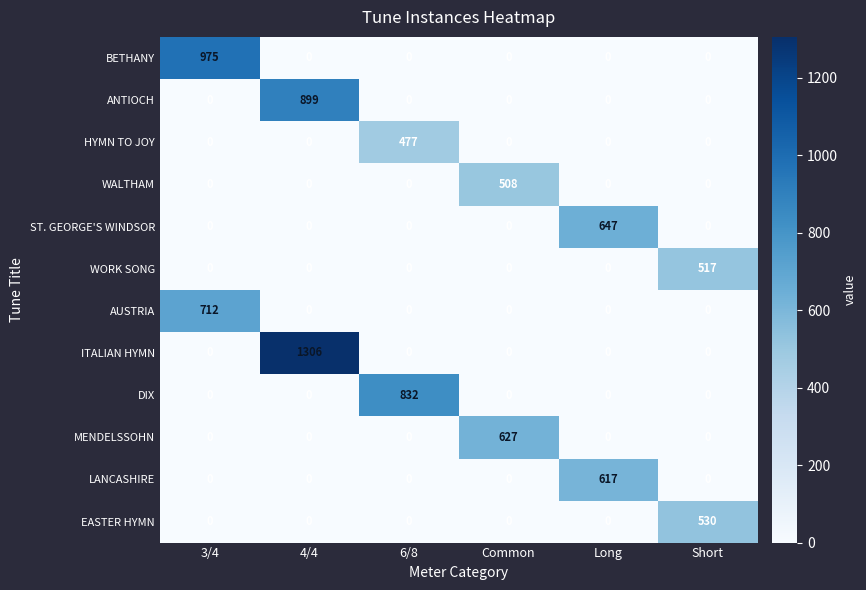

How many positive values does the MENDELSSOHN series have?

1